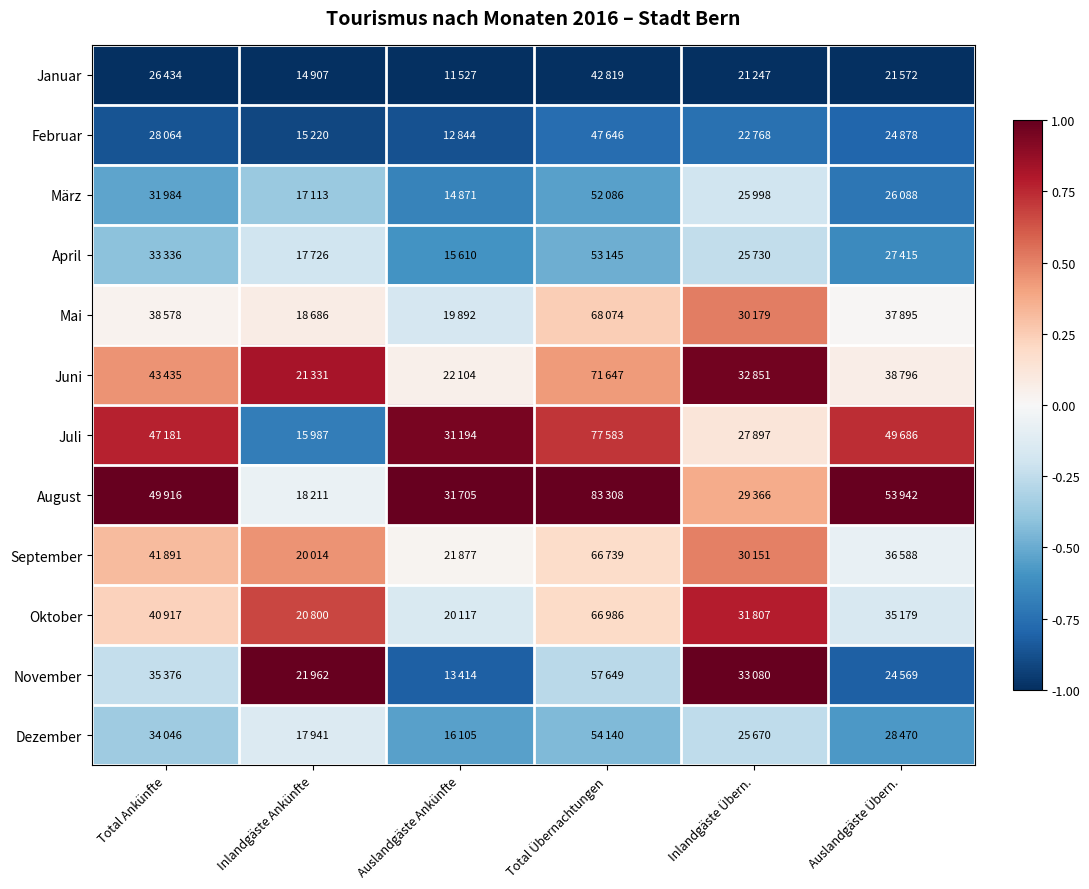

Reading left to right, transcribe all the data shown in this chart.

Januar: Total Ankünfte=-1.0	Inlandgäste Ankünfte=-1.0	Auslandgäste Ankünfte=-1.0	Total Übernachtungen=-1.0	Inlandgäste Übern.=-1.0	Auslandgäste Übern.=-1.0
Februar: Total Ankünfte=-0.9	Inlandgäste Ankünfte=-0.9	Auslandgäste Ankünfte=-0.9	Total Übernachtungen=-0.8	Inlandgäste Übern.=-0.7	Auslandgäste Übern.=-0.8
März: Total Ankünfte=-0.5	Inlandgäste Ankünfte=-0.4	Auslandgäste Ankünfte=-0.7	Total Übernachtungen=-0.5	Inlandgäste Übern.=-0.2	Auslandgäste Übern.=-0.7
April: Total Ankünfte=-0.4	Inlandgäste Ankünfte=-0.2	Auslandgäste Ankünfte=-0.6	Total Übernachtungen=-0.5	Inlandgäste Übern.=-0.2	Auslandgäste Übern.=-0.6
Mai: Total Ankünfte=0.0	Inlandgäste Ankünfte=0.1	Auslandgäste Ankünfte=-0.2	Total Übernachtungen=0.2	Inlandgäste Übern.=0.5	Auslandgäste Übern.=0.0
Juni: Total Ankünfte=0.4	Inlandgäste Ankünfte=0.8	Auslandgäste Ankünfte=0.0	Total Übernachtungen=0.4	Inlandgäste Übern.=1.0	Auslandgäste Übern.=0.1
Juli: Total Ankünfte=0.8	Inlandgäste Ankünfte=-0.7	Auslandgäste Ankünfte=0.9	Total Übernachtungen=0.7	Inlandgäste Übern.=0.1	Auslandgäste Übern.=0.7
August: Total Ankünfte=1.0	Inlandgäste Ankünfte=-0.1	Auslandgäste Ankünfte=1.0	Total Übernachtungen=1.0	Inlandgäste Übern.=0.4	Auslandgäste Übern.=1.0
September: Total Ankünfte=0.3	Inlandgäste Ankünfte=0.4	Auslandgäste Ankünfte=0.0	Total Übernachtungen=0.2	Inlandgäste Übern.=0.5	Auslandgäste Übern.=-0.1
Oktober: Total Ankünfte=0.2	Inlandgäste Ankünfte=0.7	Auslandgäste Ankünfte=-0.1	Total Übernachtungen=0.2	Inlandgäste Übern.=0.8	Auslandgäste Übern.=-0.2
November: Total Ankünfte=-0.2	Inlandgäste Ankünfte=1.0	Auslandgäste Ankünfte=-0.8	Total Übernachtungen=-0.3	Inlandgäste Übern.=1.0	Auslandgäste Übern.=-0.8
Dezember: Total Ankünfte=-0.4	Inlandgäste Ankünfte=-0.1	Auslandgäste Ankünfte=-0.5	Total Übernachtungen=-0.4	Inlandgäste Übern.=-0.3	Auslandgäste Übern.=-0.6